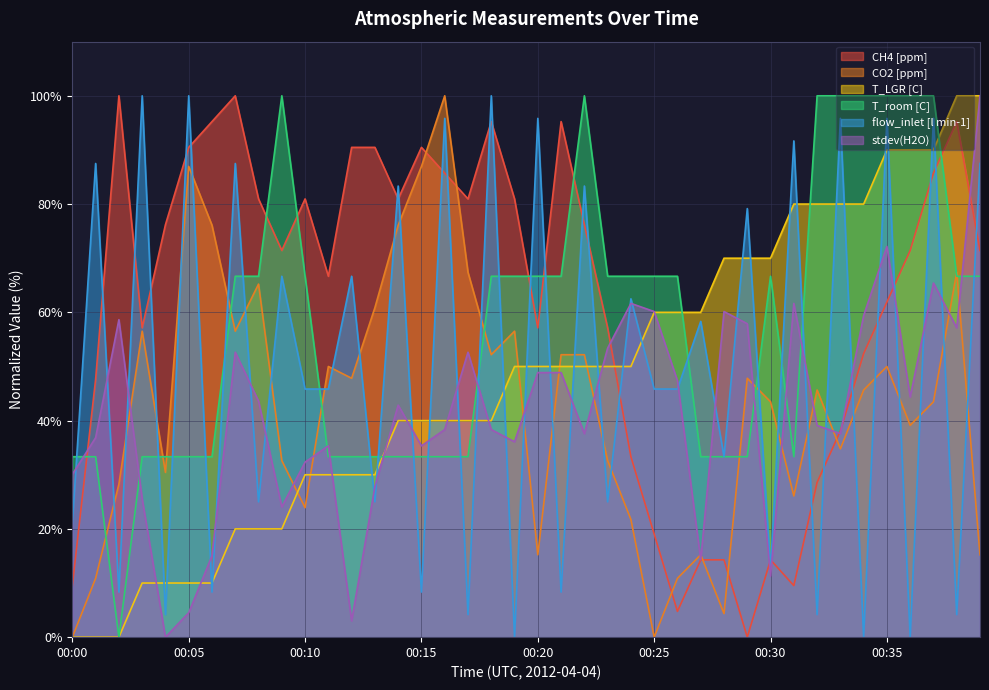

What is the greatest value displayed?

100.0